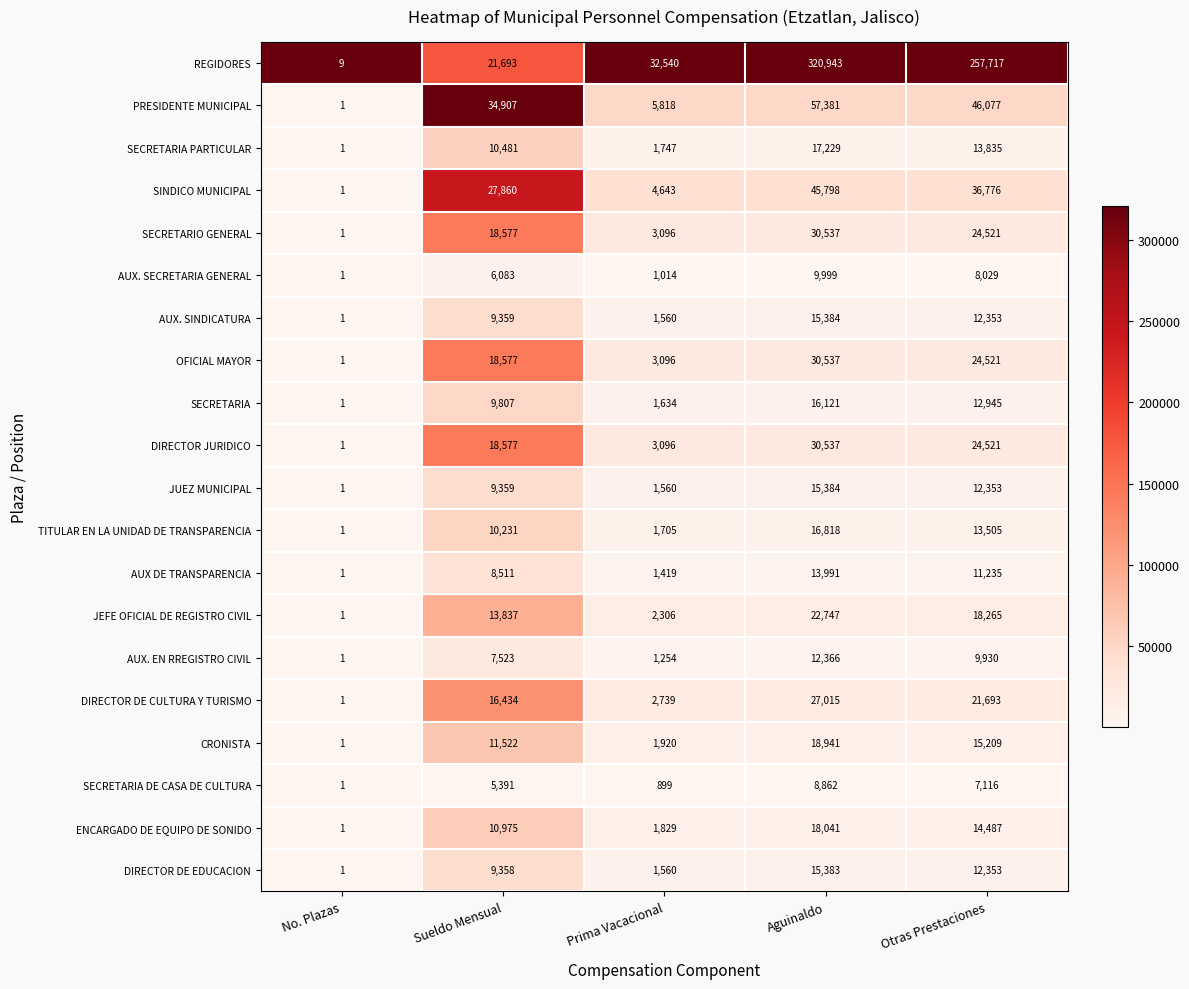

The ENCARGADO DE EQUIPO DE SONIDO series shows 18041 at Aguinaldo. True or false?

True